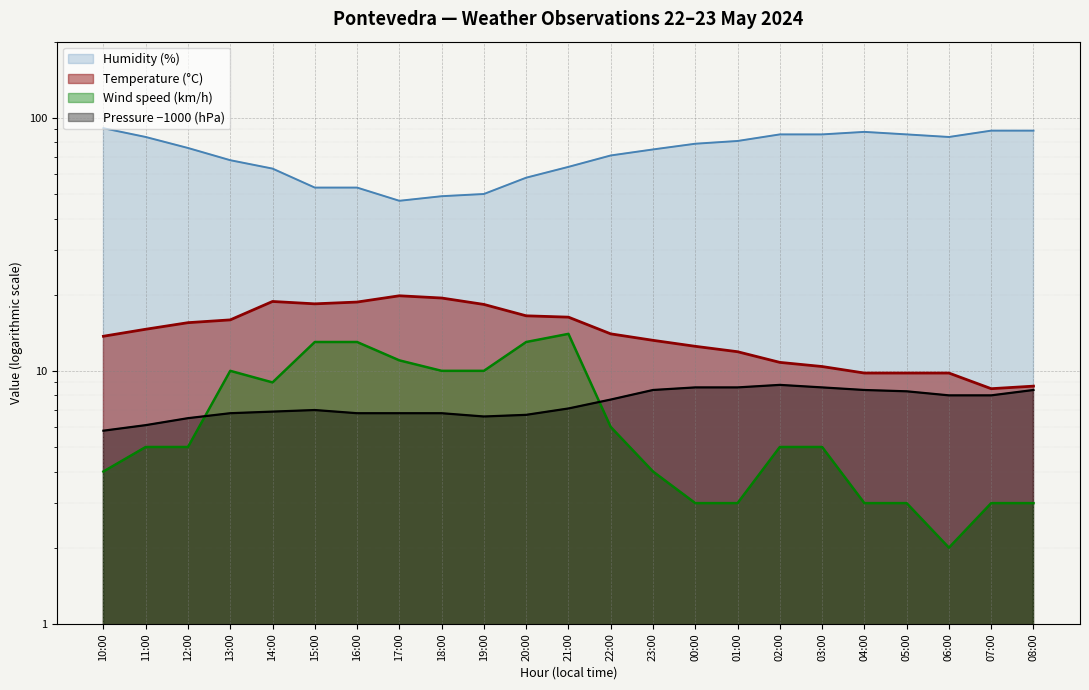

True or false: Humidity (%) has a value of 25.7 at 17:00.

False